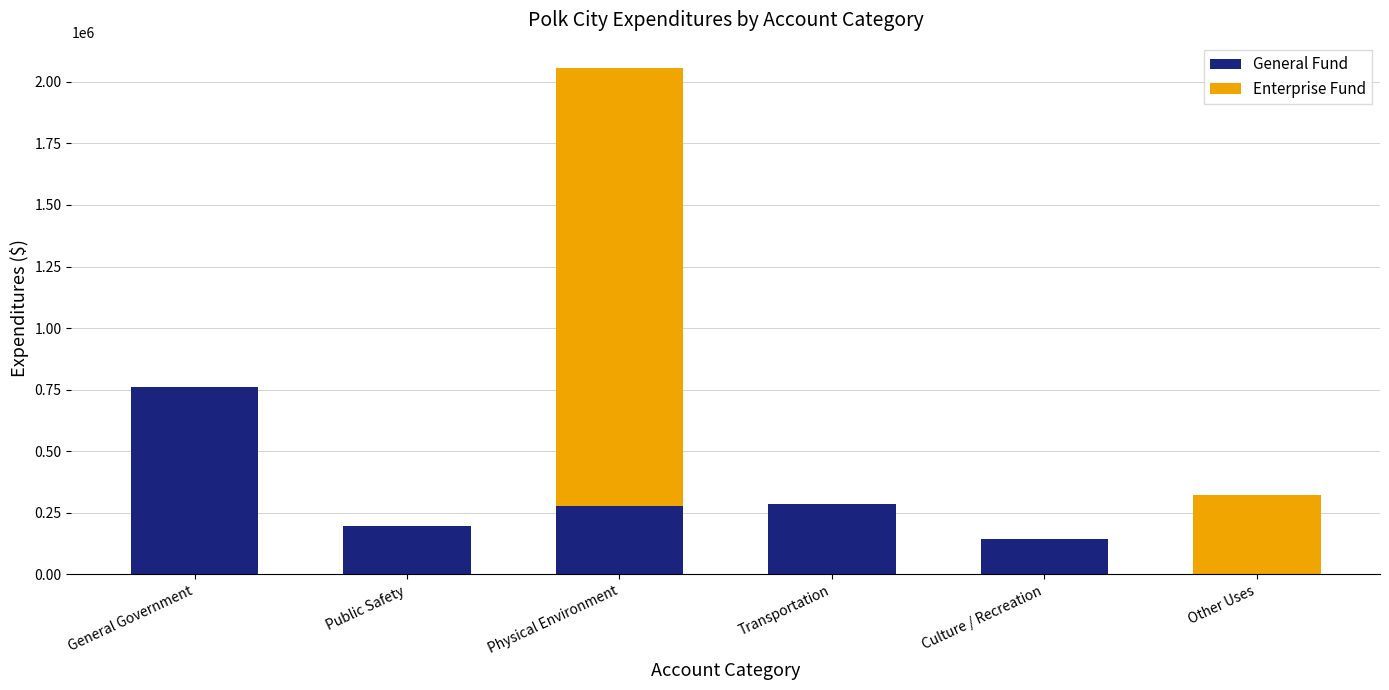

What is the sum of the General Fund values at Public Safety and Other Uses?

196402